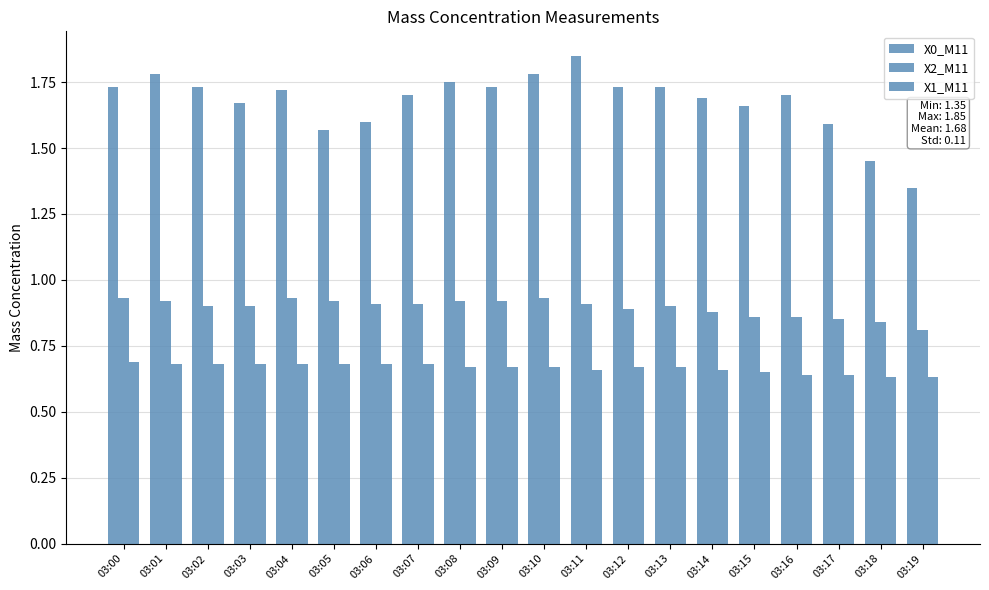

How many categories are shown in the chart?

20